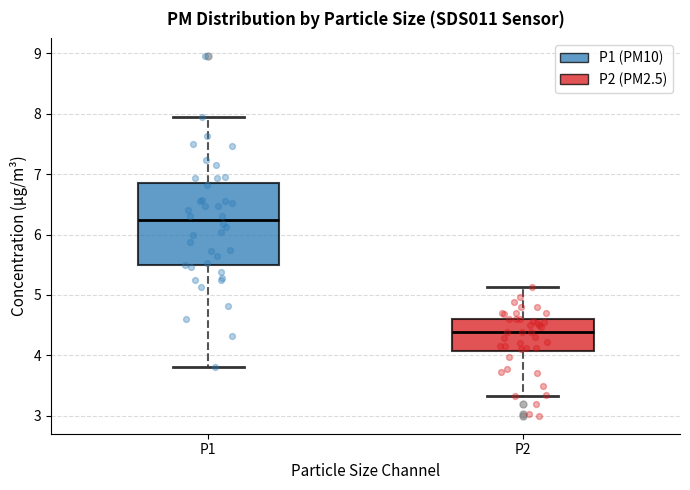

Reading left to right, read every box against the y-axis: the position of its median line, the range the box covers, and the ends of its whiskers. The values are not printed on the chart, so give them approximately, as read against the axis.

P1: median 6.2, box 5.5 to 6.8, whiskers 3.8 to 8.0
P2: median 4.4, box 4.1 to 4.6, whiskers 3.3 to 5.1